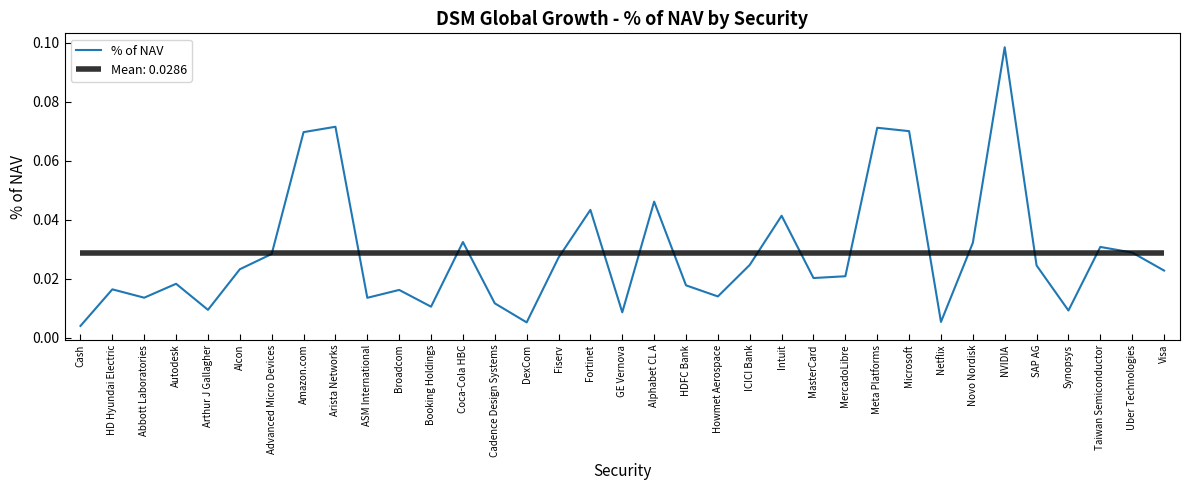

Where is the first local maximum?

HD Hyundai Electric